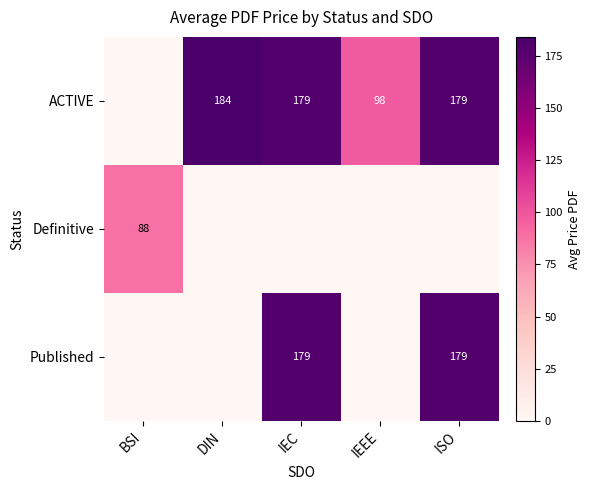

The Published series shows 179 at IEC. True or false?

True